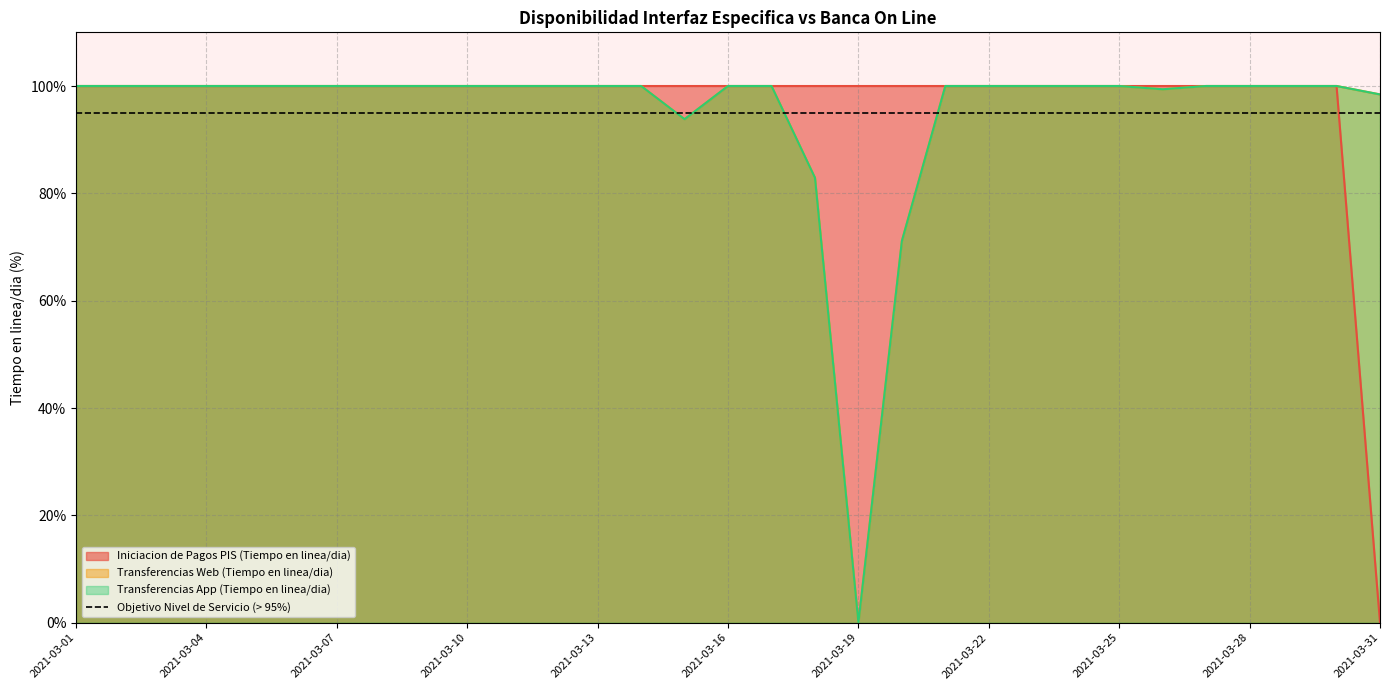

Which series has the largest range (max minus min)?

Iniciacion de Pagos PIS (Tiempo en linea/dia)